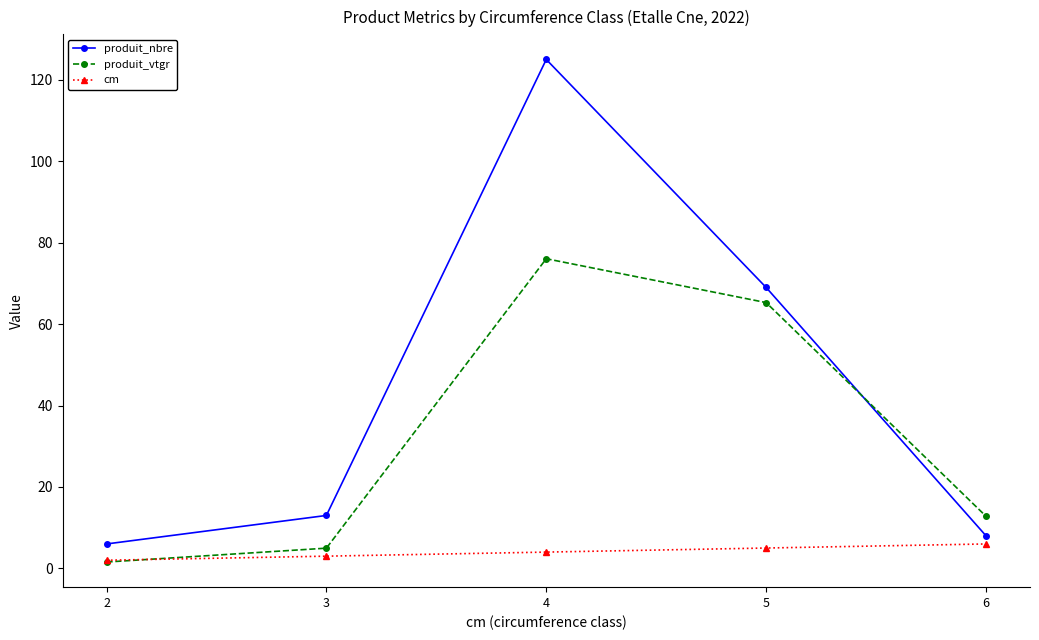

At which category is the sum across all series the highest?

4